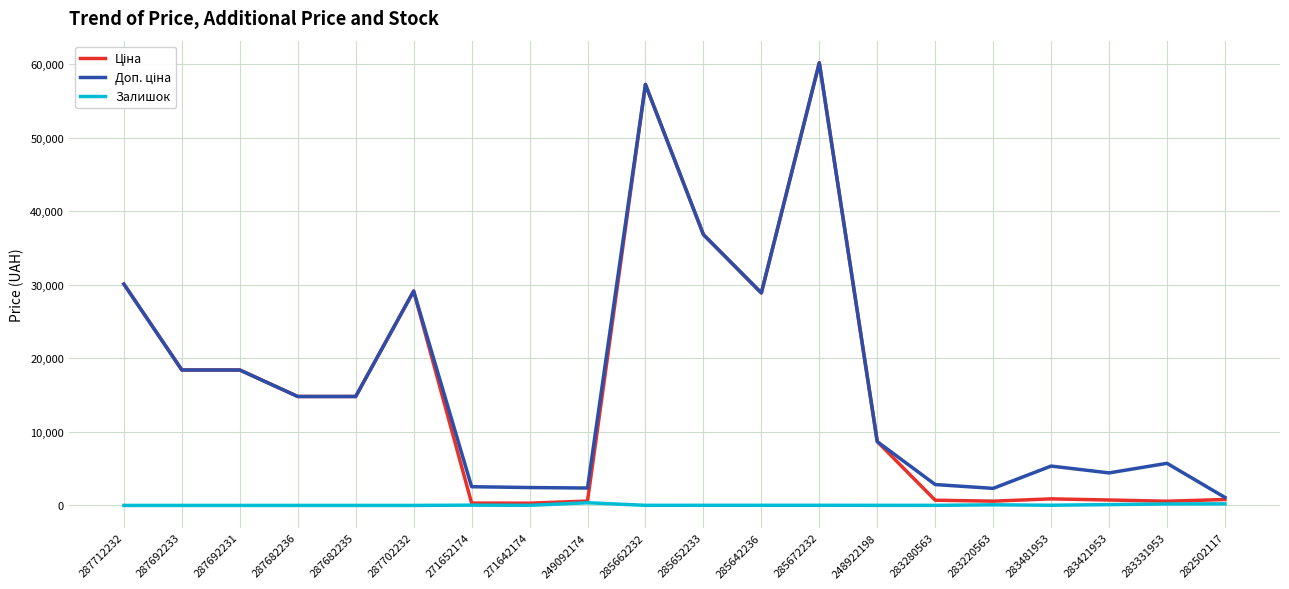

How many series are shown in this chart?

3